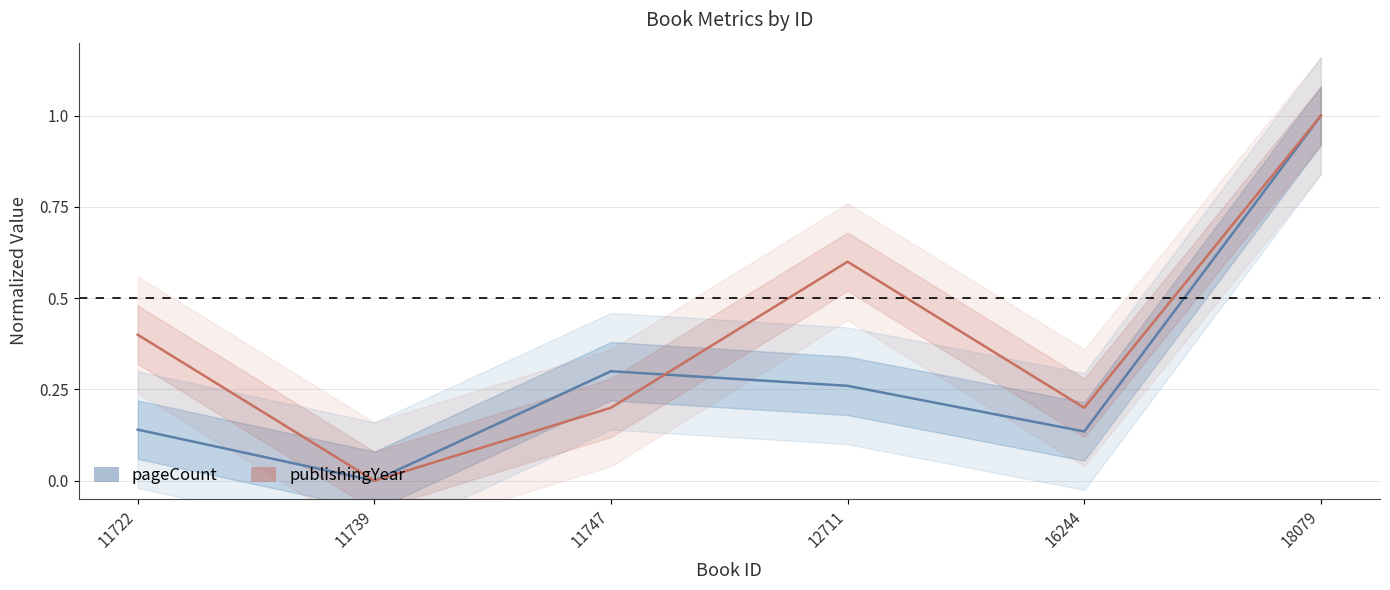

Between which two adjacent categories do pageCount and publishingYear first intersect?

11747 and 12711